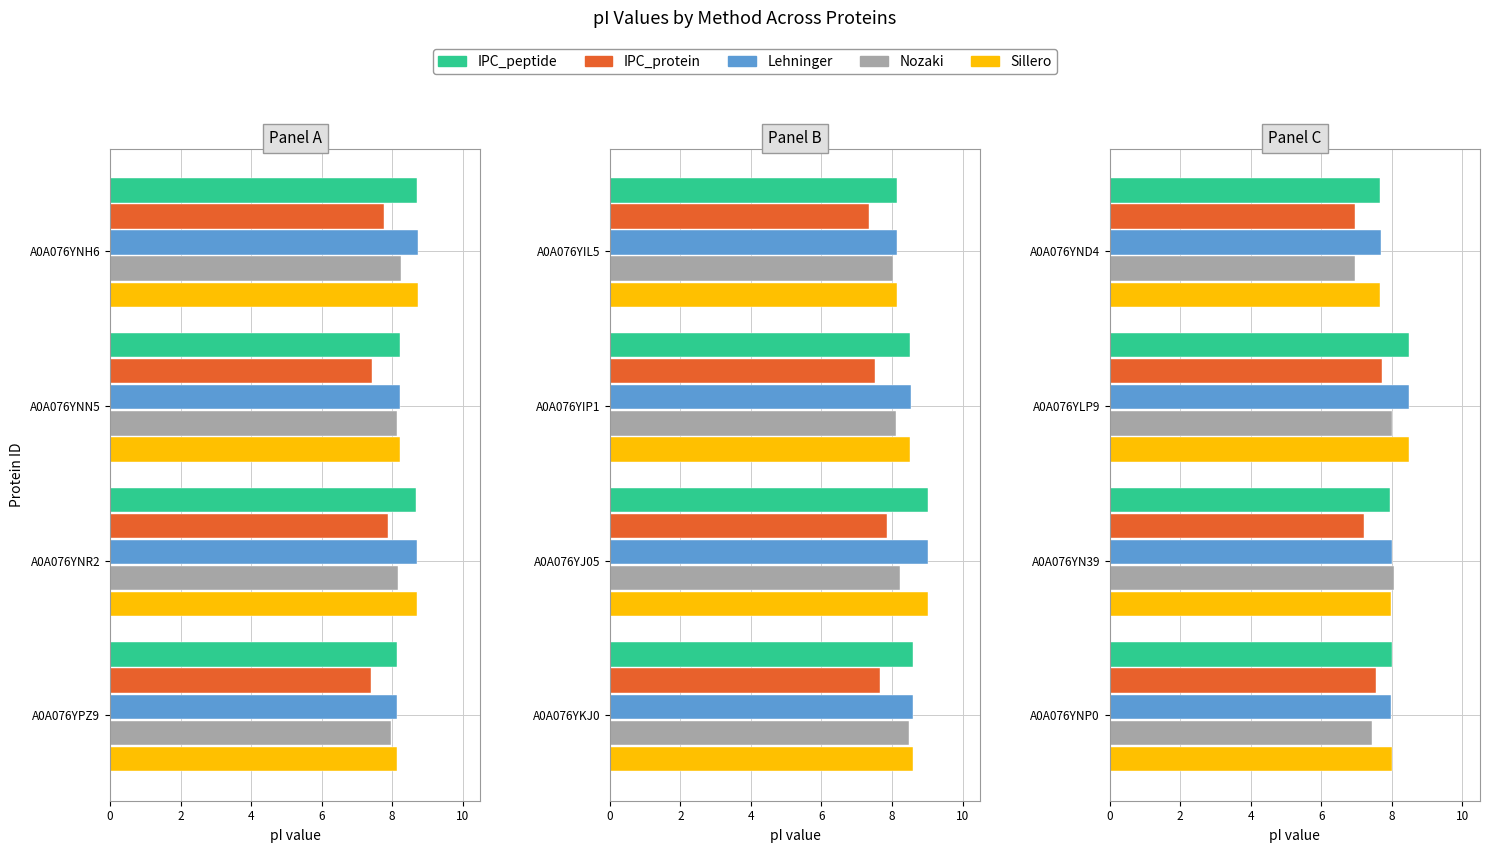

True or false: IPC_protein has a value of 3.7 at A0A076YNN5.

False